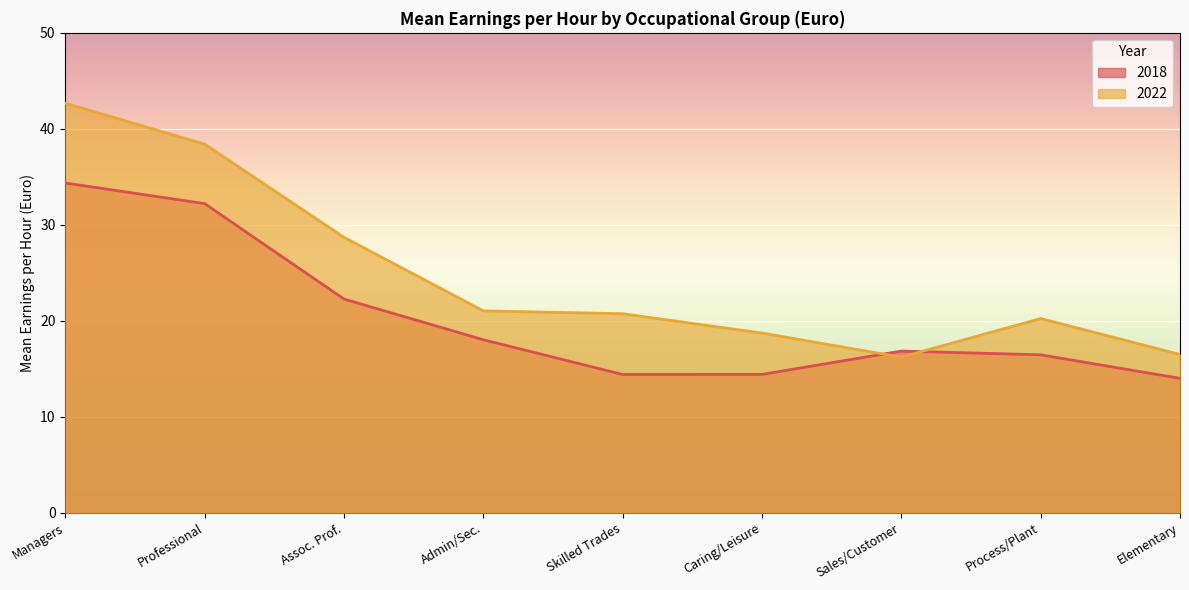

What is the smallest value displayed?

14.0